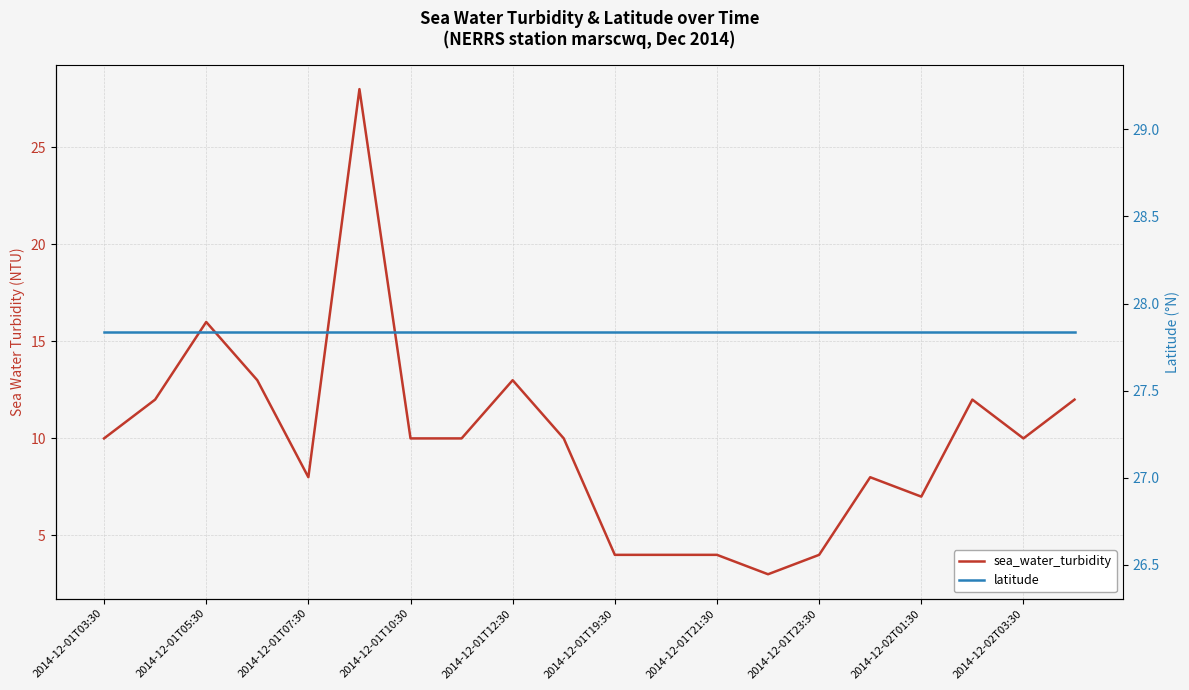

True or false: latitude has a value of 7.6 at 2014-12-02T03:30.

False